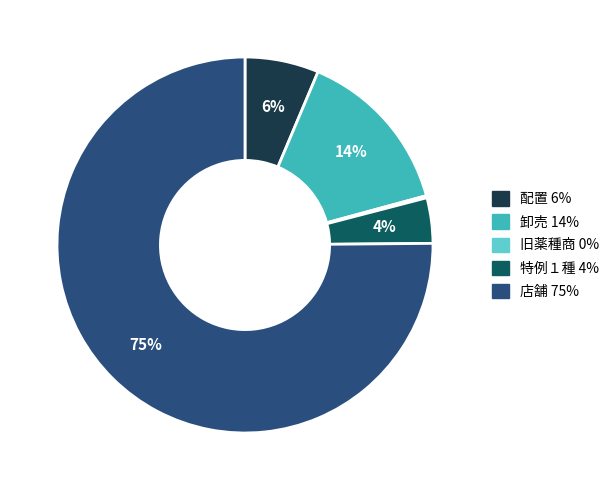

To the nearest percent, what percentage of the pie is 特例１種?

4%